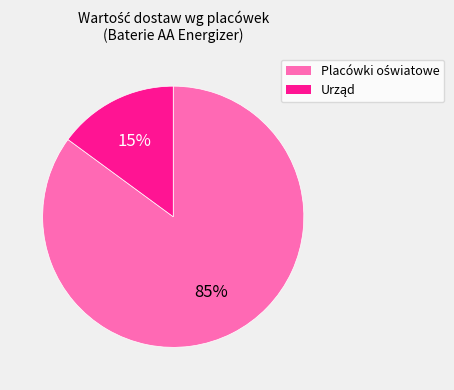

To the nearest percent, what is the difference between the largest and smallest slice percentages?

70%